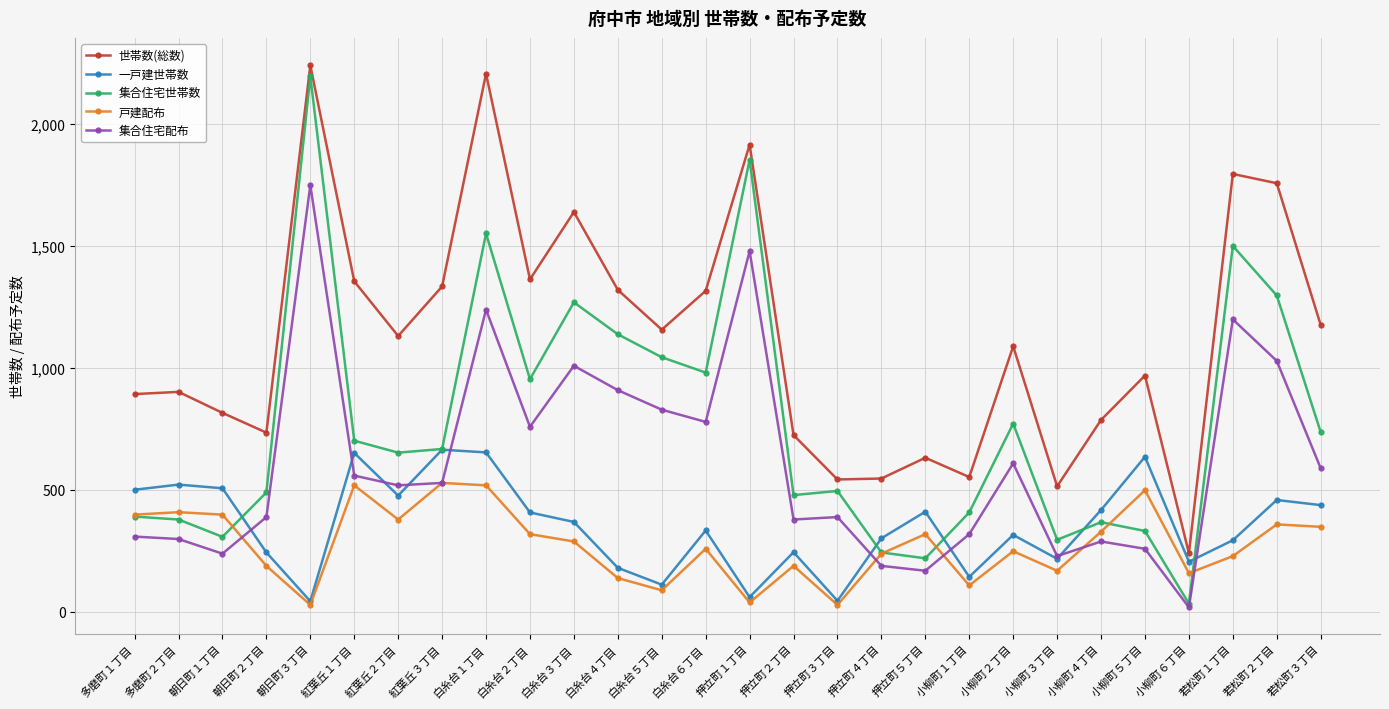

How many values in the 世帯数(総数) series are below 1132?

14